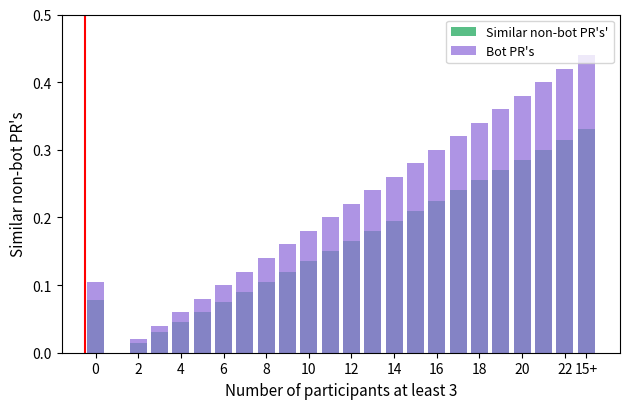

What is the maximum value for Bot PR's?

0.4